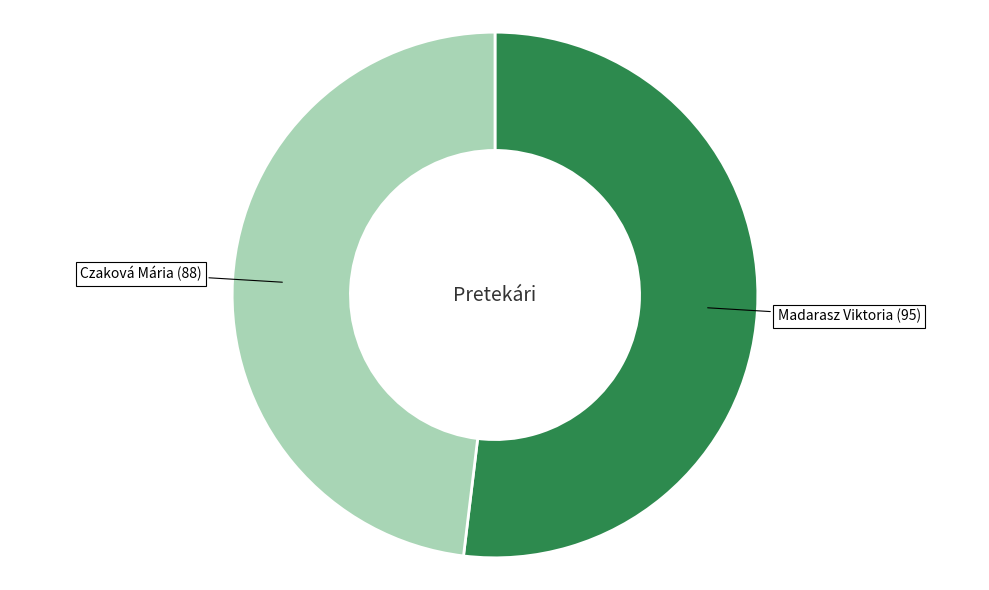

Is the sum of Madarasz Viktoria and Czaková Mária greater than half?

Yes